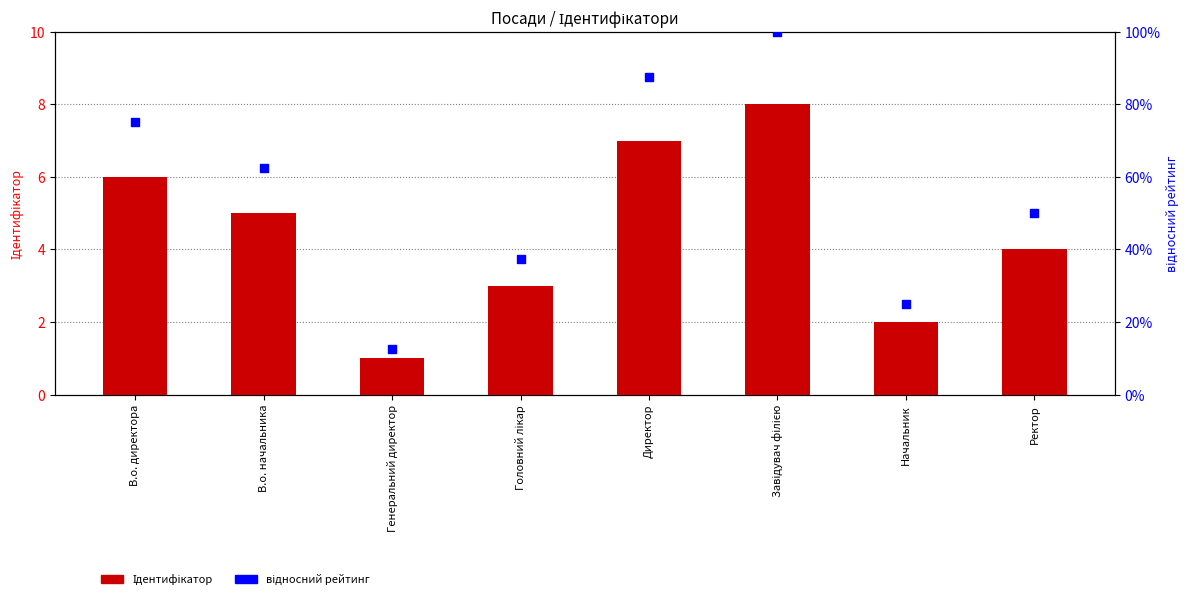

Which series reaches the minimum Y coordinate?

Ідентифікатор